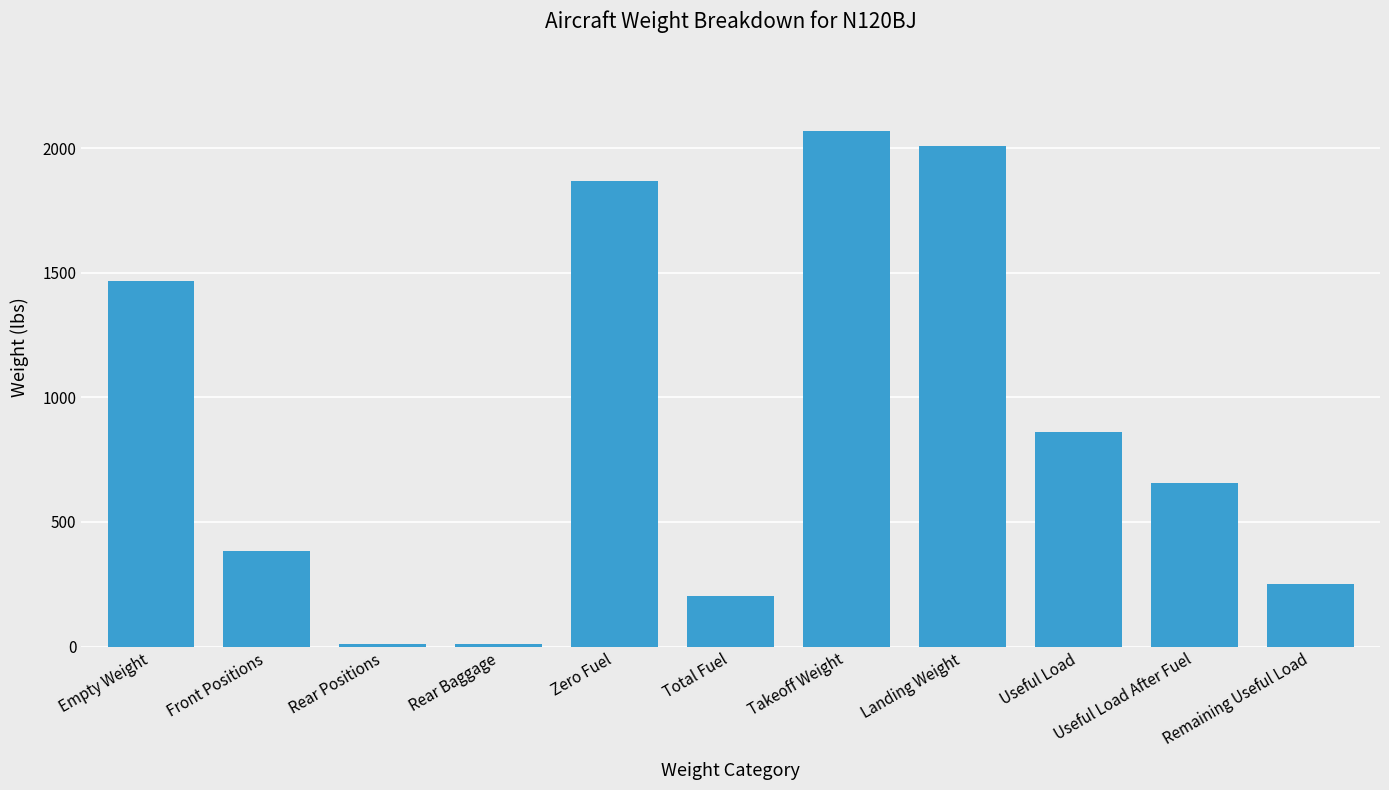

Which category has the highest value across all series?

Takeoff Weight